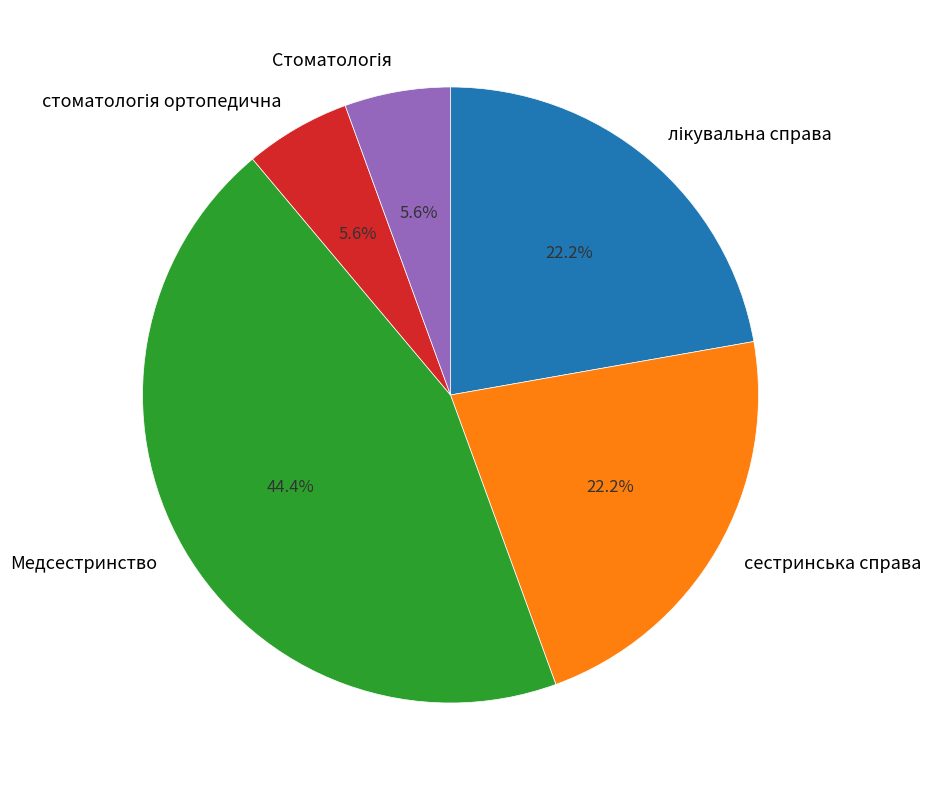

To the nearest percent, what percentage of the pie is Медсестринство?

44%